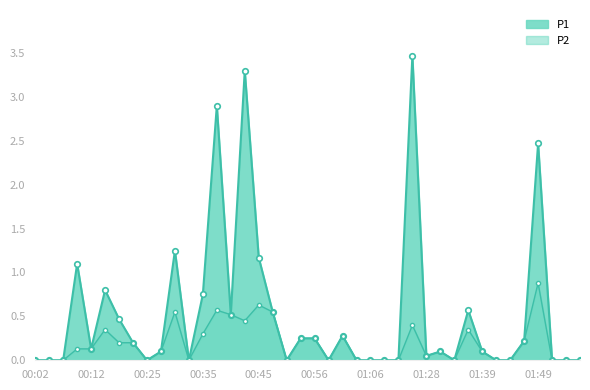

What position from the right is 01:15?

14